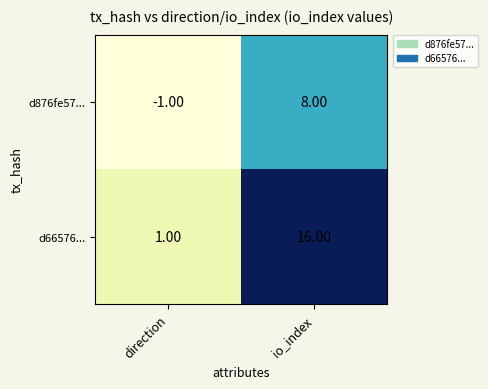

How many values in d876fe57... are below zero?

1